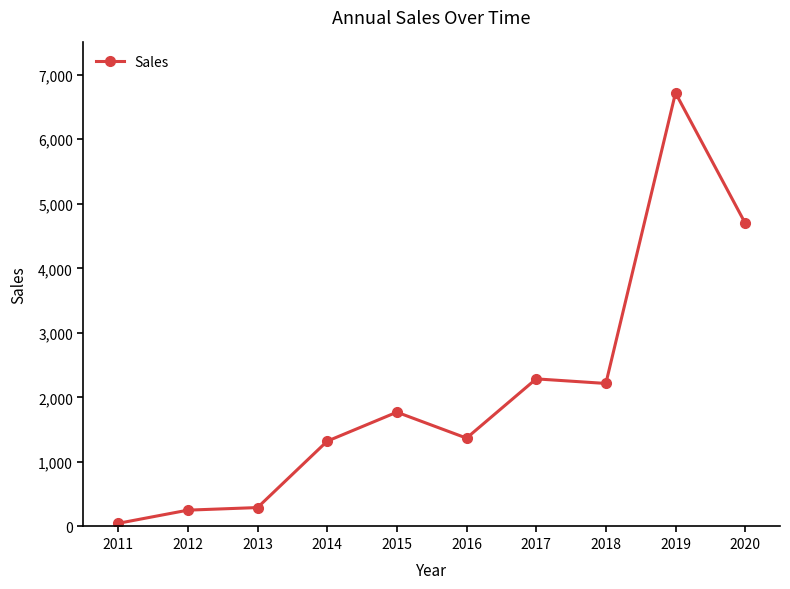

At which label is the value closest to 3383?

2017